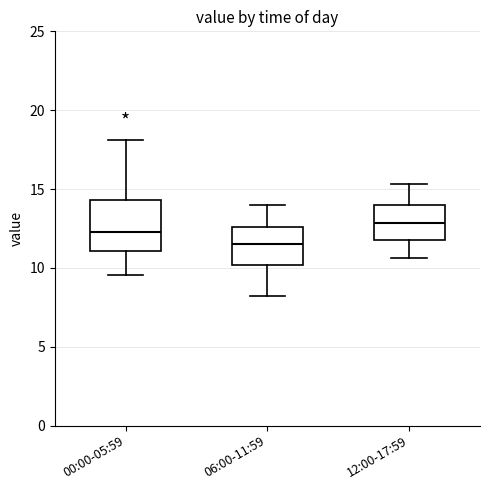

Where does the lower whisker of the box for 00:00-05:59 end on the y-axis? The values are not printed on the chart, so give them approximately, as read against the axis.

9.5